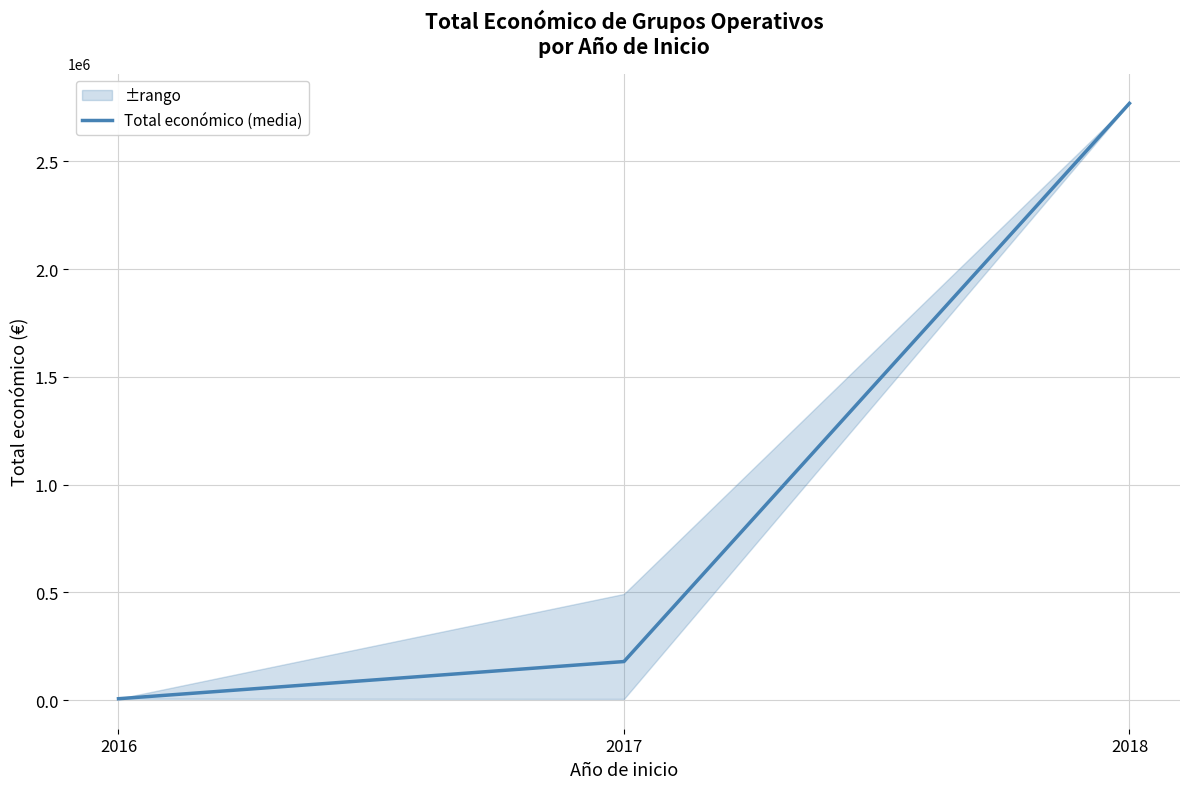

What is the sum of all values?

2953948.7